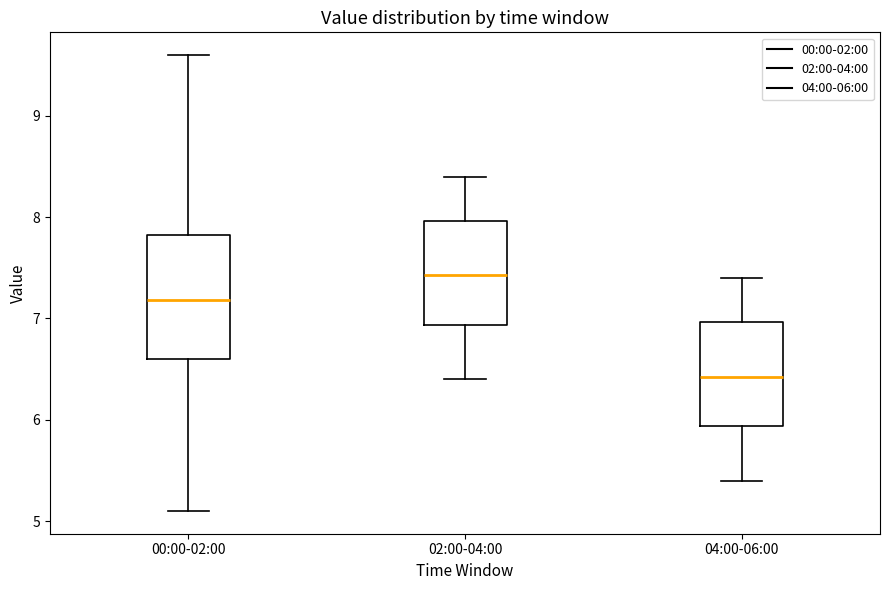

Reading left to right, read every box against the y-axis: the position of its median line, the range the box covers, and the ends of its whiskers. The values are not printed on the chart, so give them approximately, as read against the axis.

00:00-02:00: median 7.2, box 6.6 to 7.8, whiskers 5.1 to 9.6
02:00-04:00: median 7.4, box 6.9 to 8.0, whiskers 6.4 to 8.4
04:00-06:00: median 6.4, box 5.9 to 7.0, whiskers 5.4 to 7.4